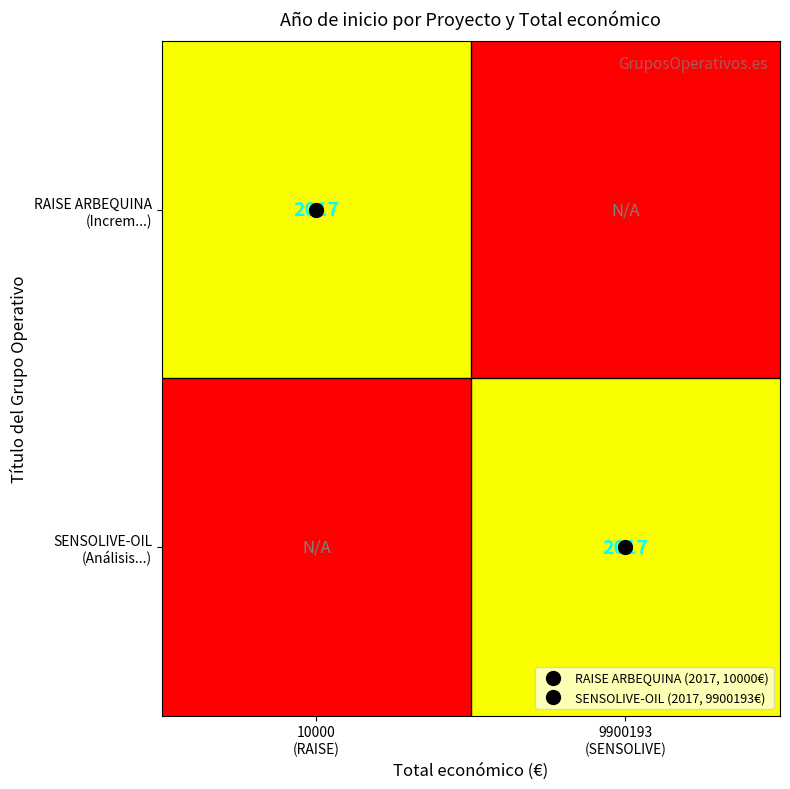

What value does the RAISE ARBEQUINA (Increm...) series have at 10000 (RAISE), to the nearest 50?

2000